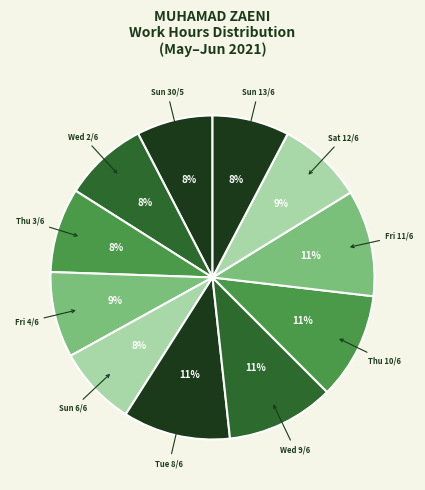

How many segments does this pie chart have?

11